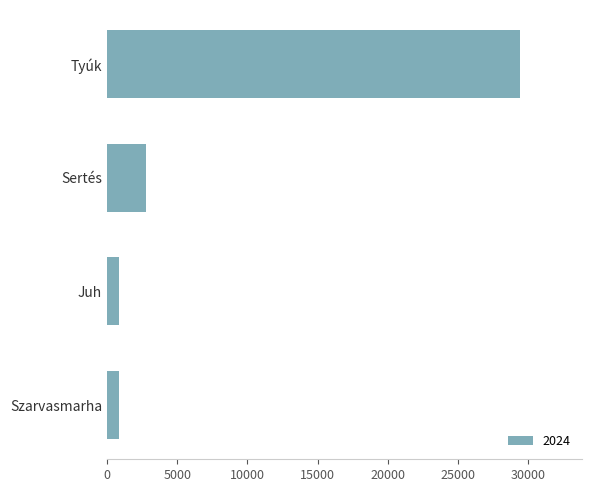

How many values are below 2802?

2